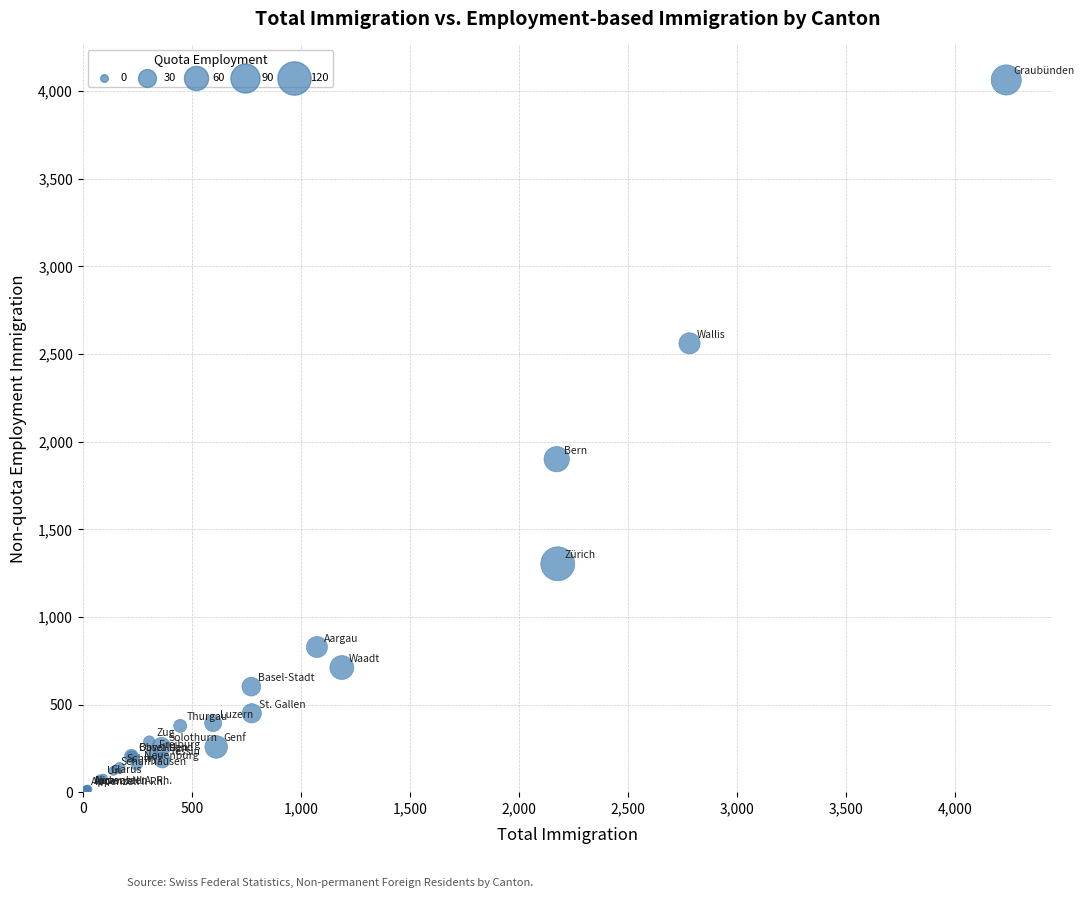

What Y value in the scatter plot is closest to 2036?

1900